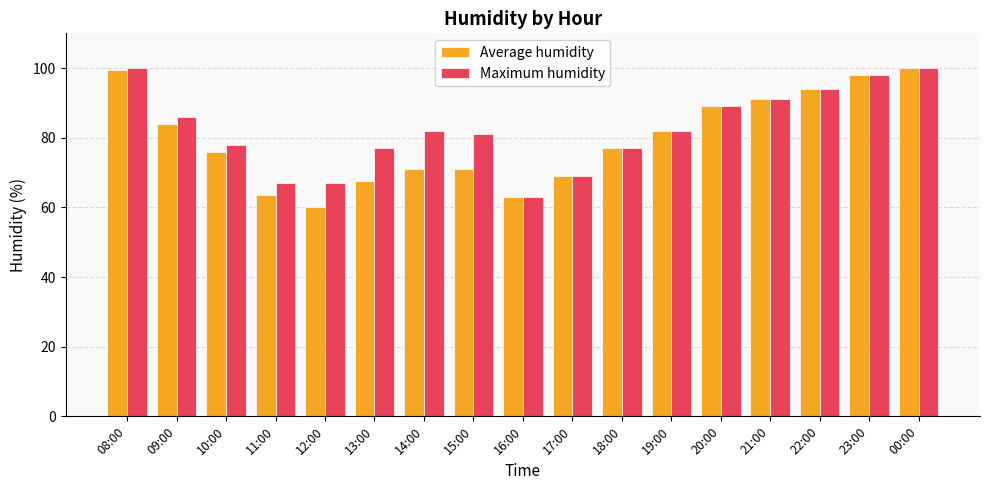

Reading left to right, list all the values displayed in this chart.

Average humidity: 08:00=99.5	09:00=84.0	10:00=76.0	11:00=63.5	12:00=60.0	13:00=67.5	14:00=71.0	15:00=71.0	16:00=63.0	17:00=69.0	18:00=77.0	19:00=82.0	20:00=89.0	21:00=91.0	22:00=94.0	23:00=98.0	00:00=100.0
Maximum humidity: 08:00=100.0	09:00=86.0	10:00=78.0	11:00=67.0	12:00=67.0	13:00=77.0	14:00=82.0	15:00=81.0	16:00=63.0	17:00=69.0	18:00=77.0	19:00=82.0	20:00=89.0	21:00=91.0	22:00=94.0	23:00=98.0	00:00=100.0